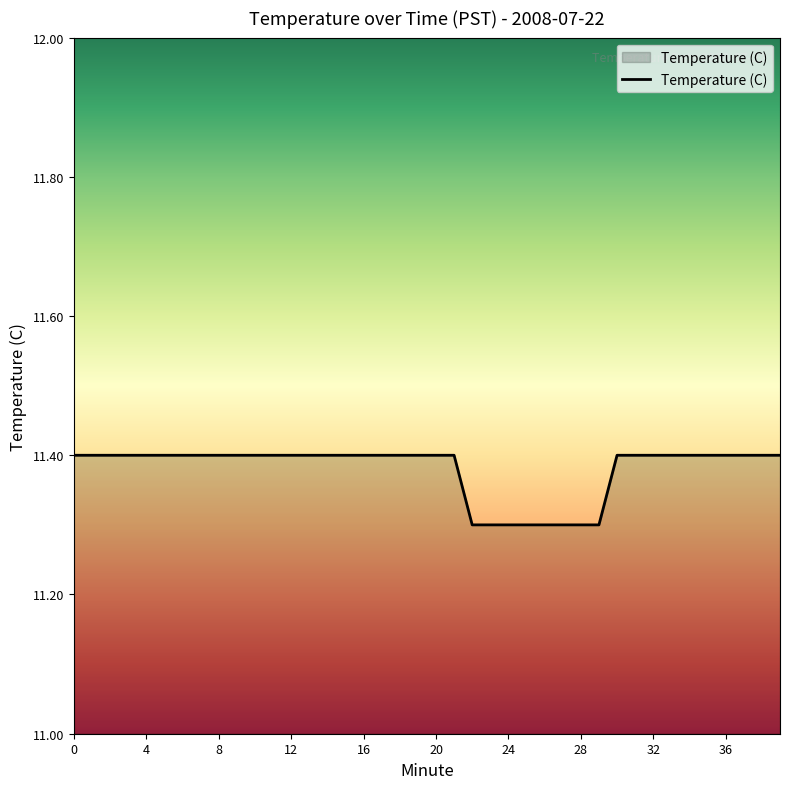

What is the difference between the second highest and minimum values?

0.1